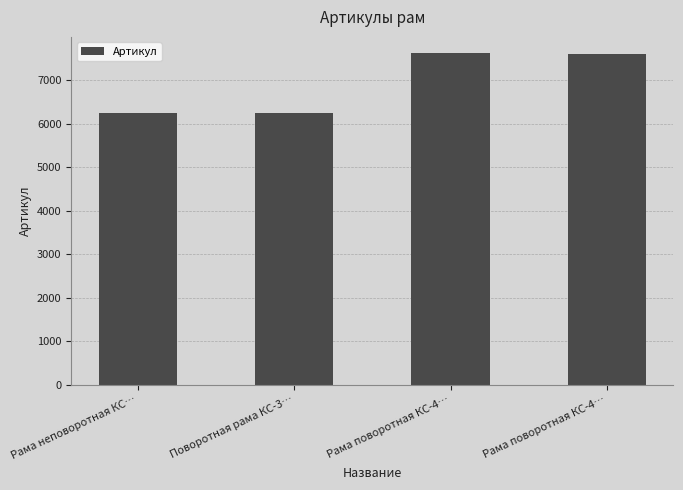

How many categories are shown in the chart?

4